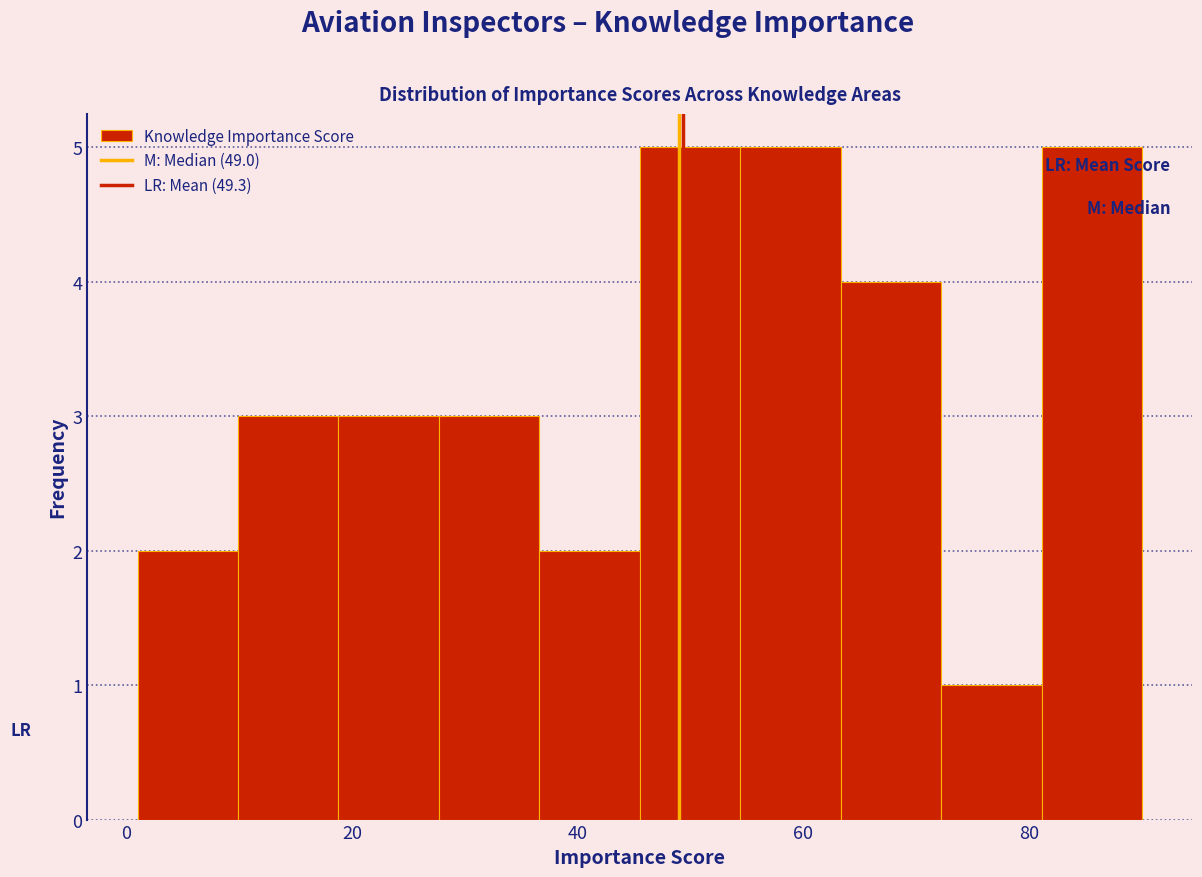

Reading left to right, list every bar in this chart as the range it spans on the x-axis followed by its height. Neither the bar edges nor the heights are printed on the chart, so give them approximately, as read against the axes.

2 to 10: 2
10 to 18: 3
18 to 28: 3
28 to 36: 3
36 to 46: 2
46 to 54: 5
54 to 64: 5
64 to 72: 4
72 to 82: 1
82 to 90: 5